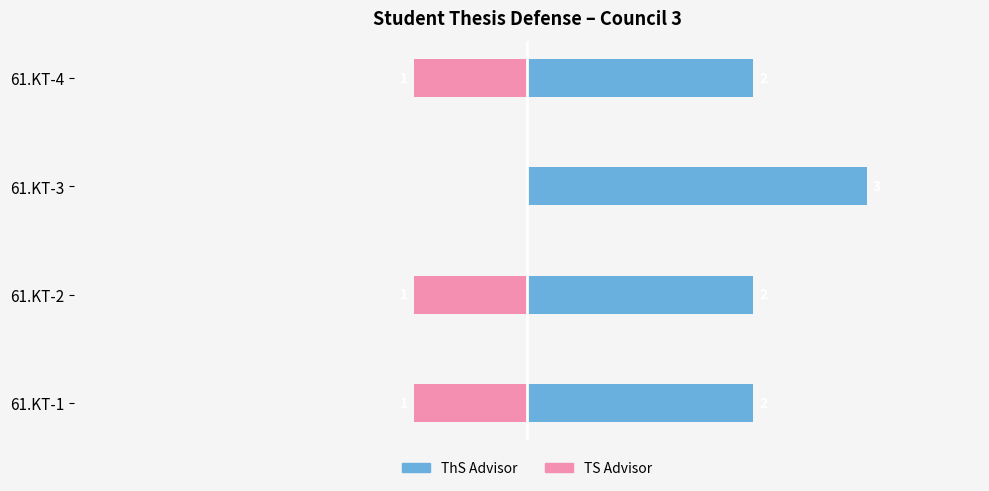

Reading right to left, transcribe all the data shown in this chart.

TS Advisor: -1	0	-1	-1
ThS Advisor: 2	3	2	2